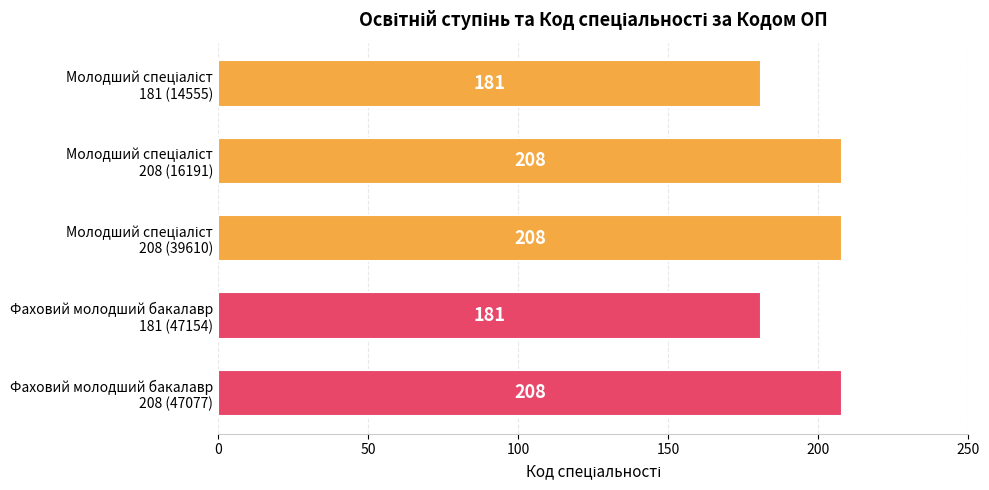

What is the greatest value displayed?

208